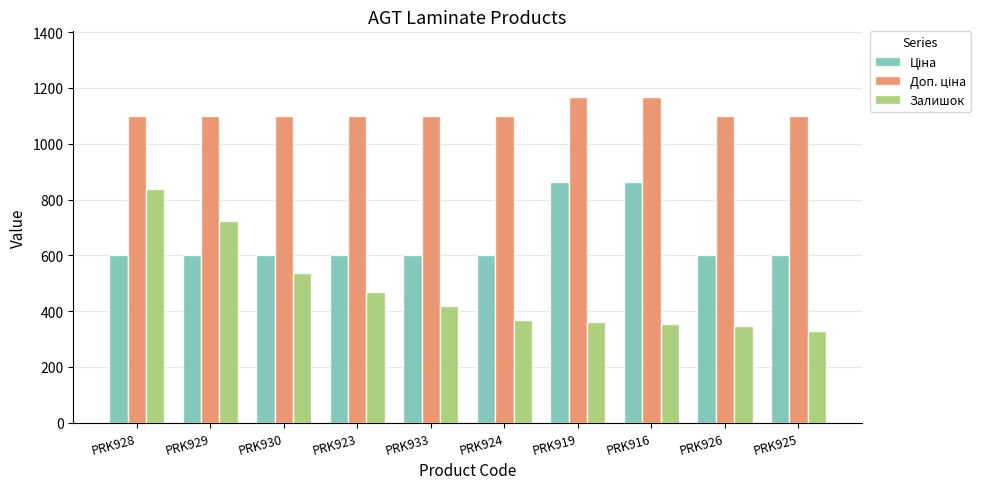

The value of Залишок at PRK926 is 345.0. True or false?

True